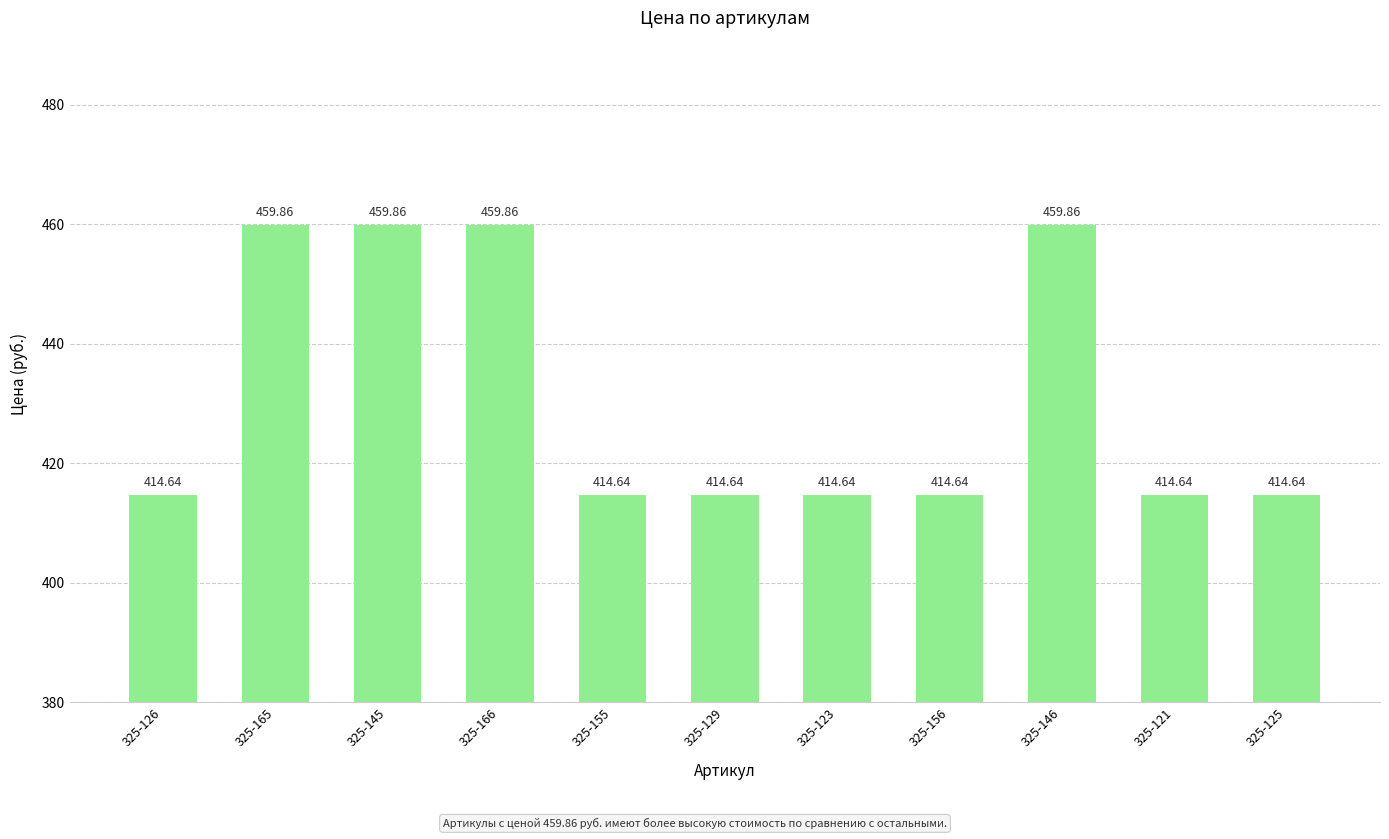

What is the difference between the second highest and minimum values?

45.2